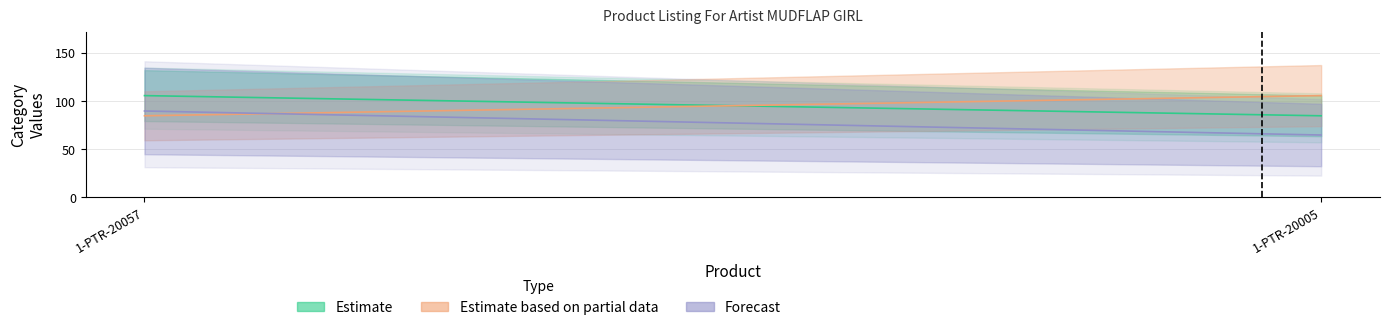

The Estimate based on partial data series shows 106 at 1-PTR-20005. True or false?

True